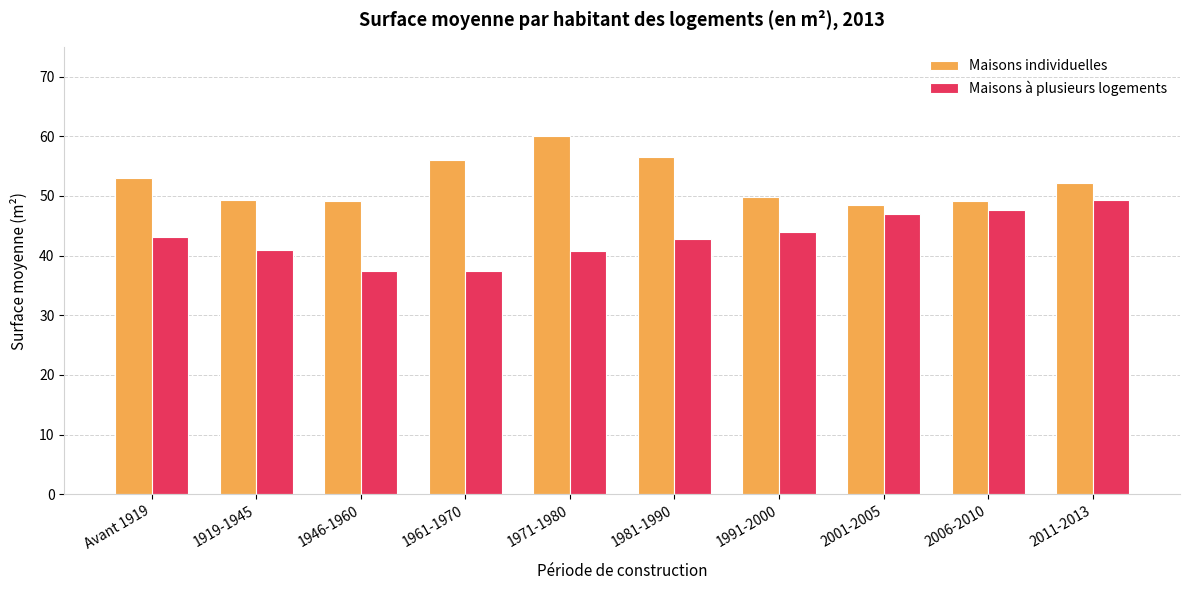

Rank the series by their maximum value, from lowest to highest.

Maisons à plusieurs logements, Maisons individuelles